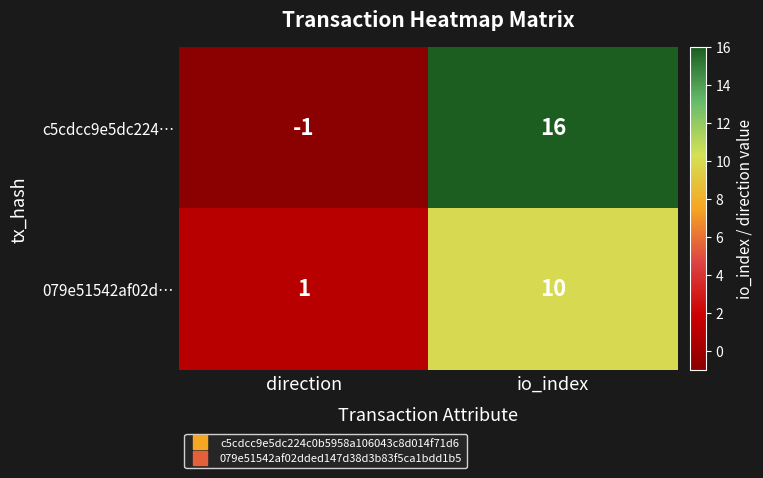

Reading left to right, what are all the values shown in this chart?

c5cdcc9e5dc224…: -1	16
079e51542af02d…: 1	10